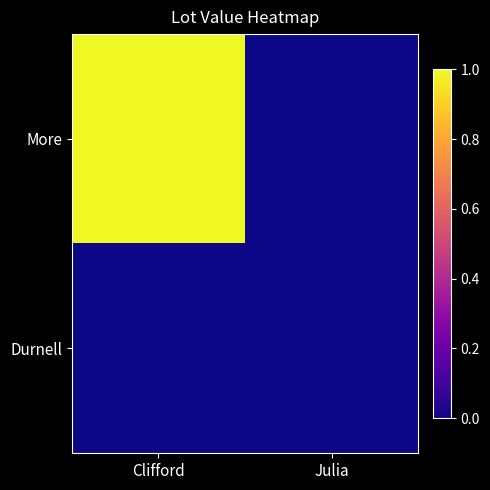

Count the number of categories in the chart.

2